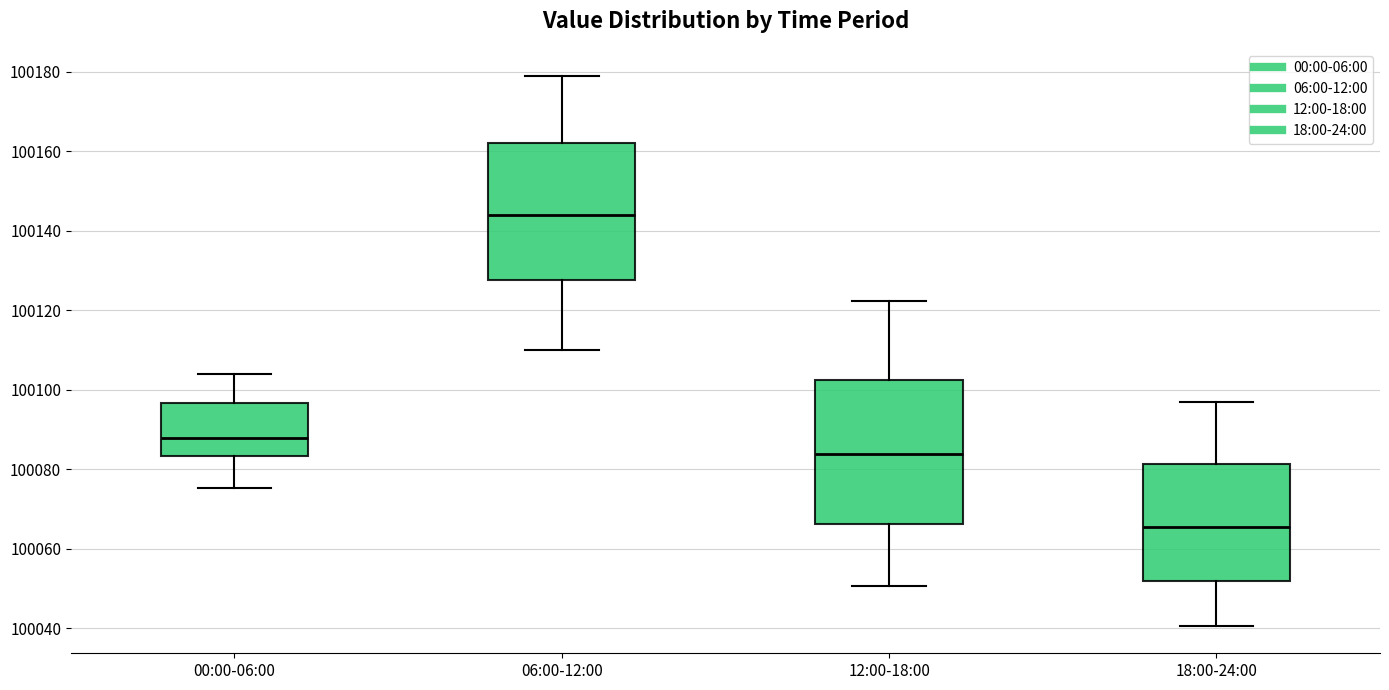

Which box's median line is the lowest?

18:00-24:00